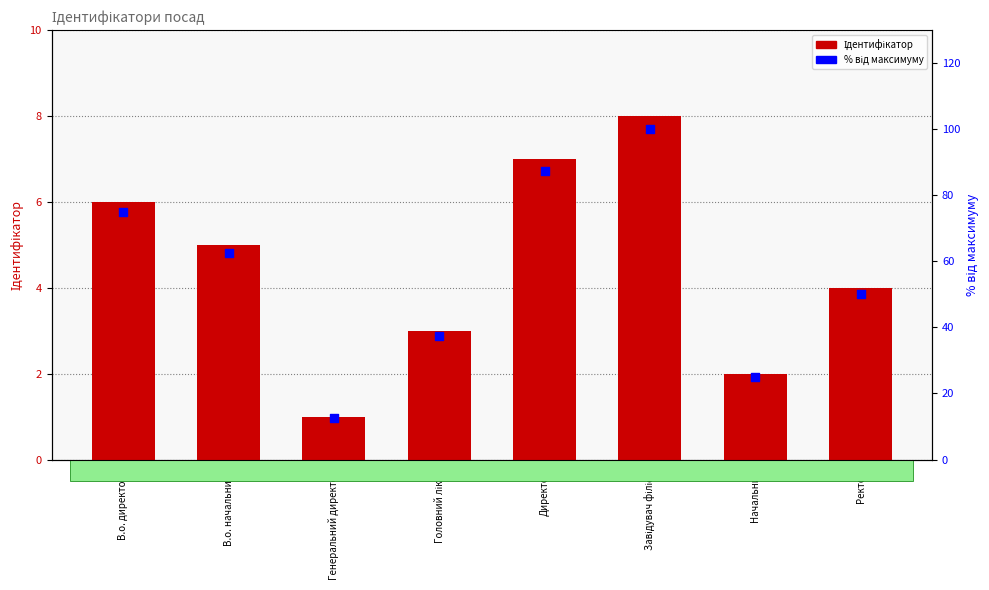

At how many categories does at least one series exceed 36?

6